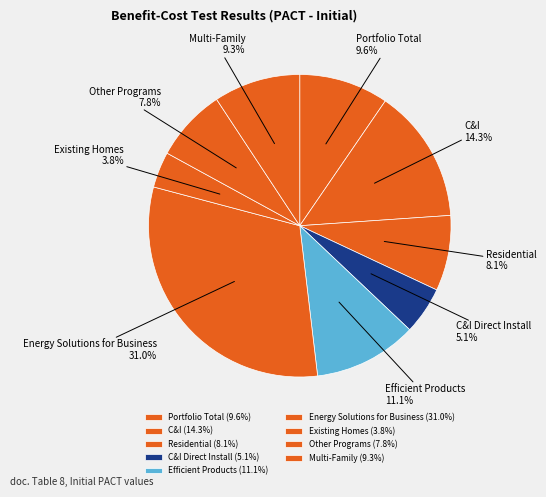

Between Residential and C&I Direct Install, which is larger?

Residential